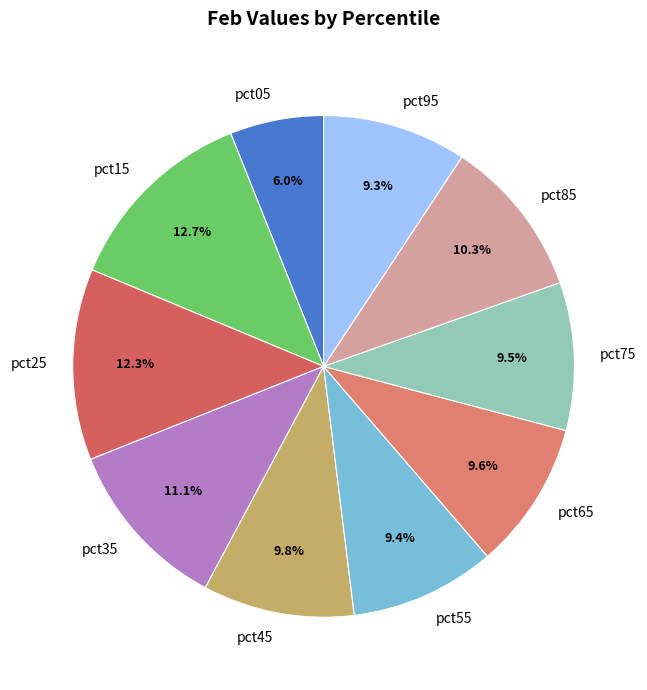

Is it true that pct25 is 26% of the pie?

False